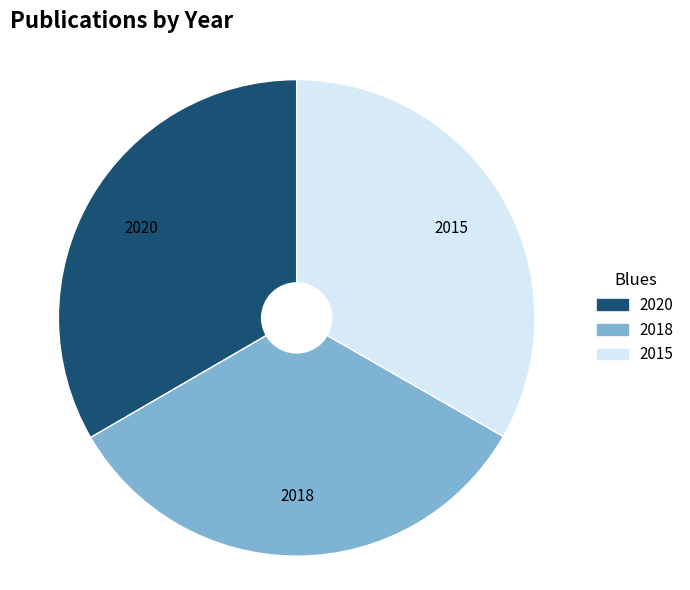

Is there any slice that represents more than half of the pie?

No